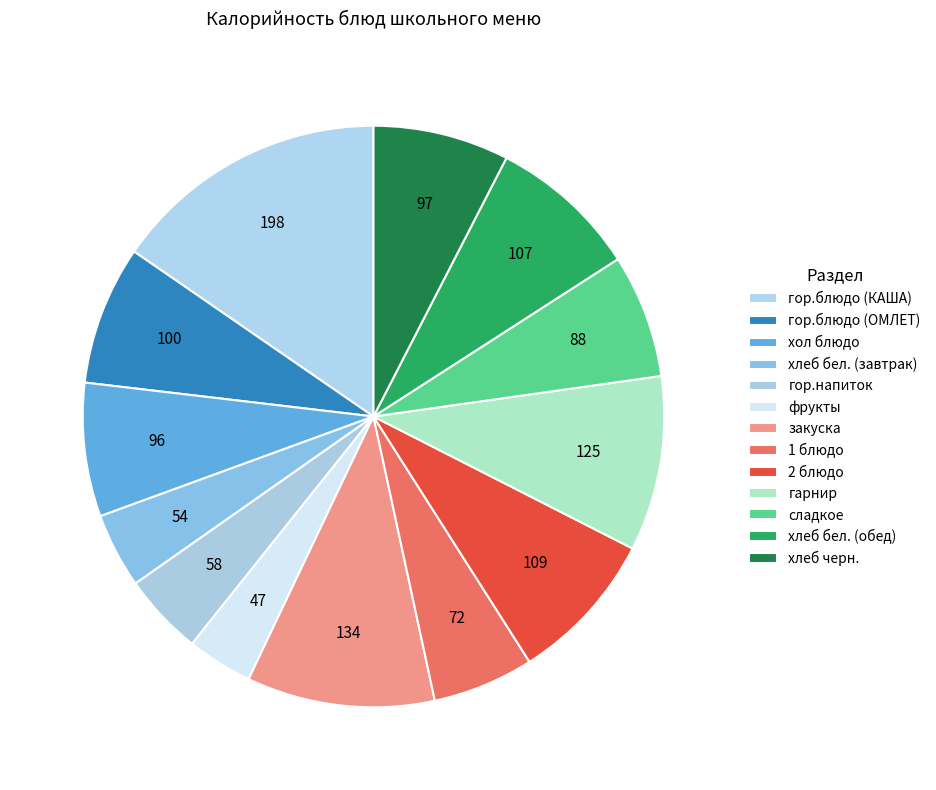

What percentage is the хлеб бел. (обед) slice, to the nearest percent?

8%